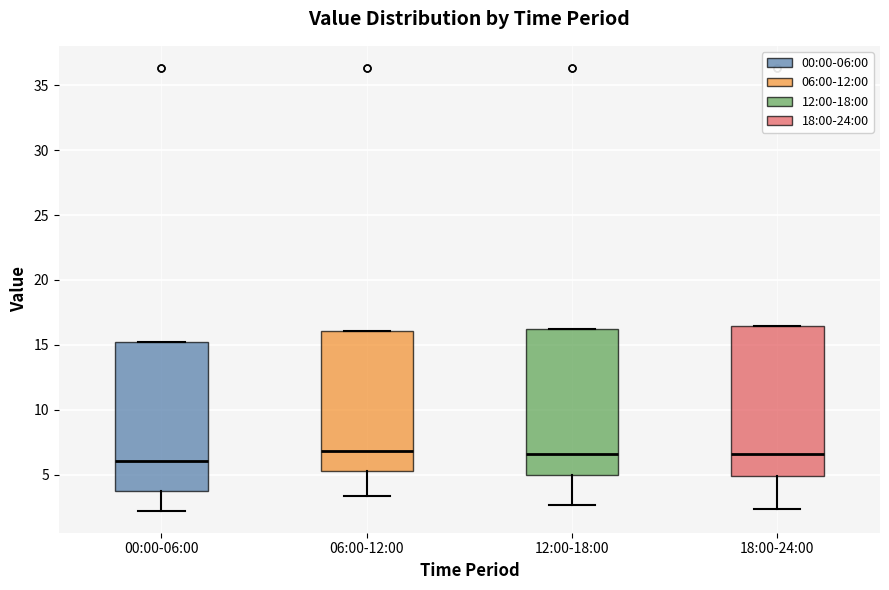

Which box has the lowest median line?

00:00-06:00